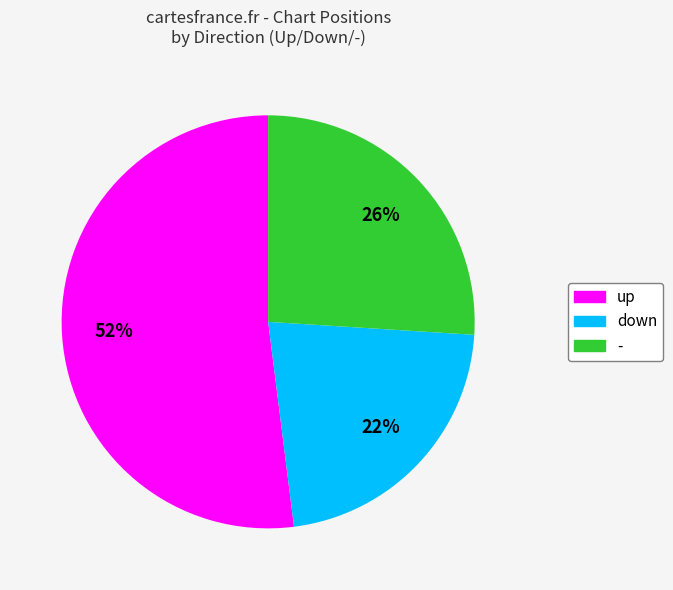

How many slices are in this pie chart?

3